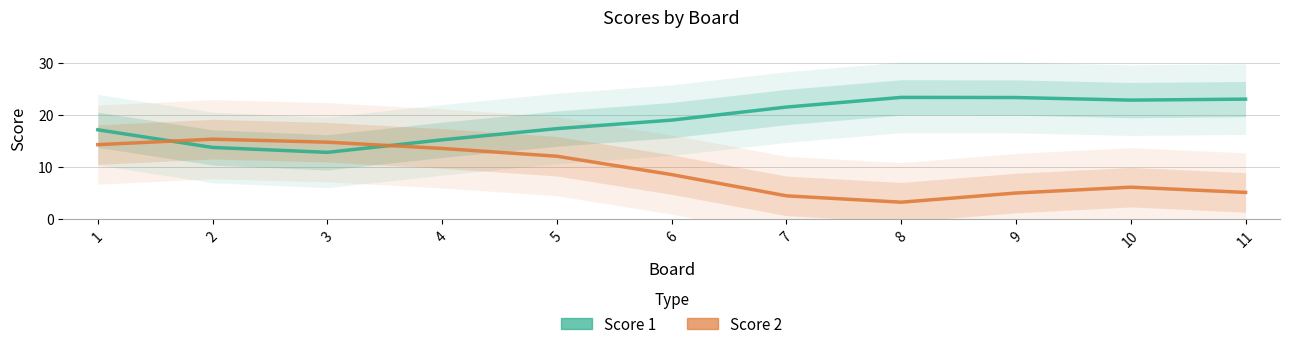

How many interior local valleys does the Score 2 series have?

1